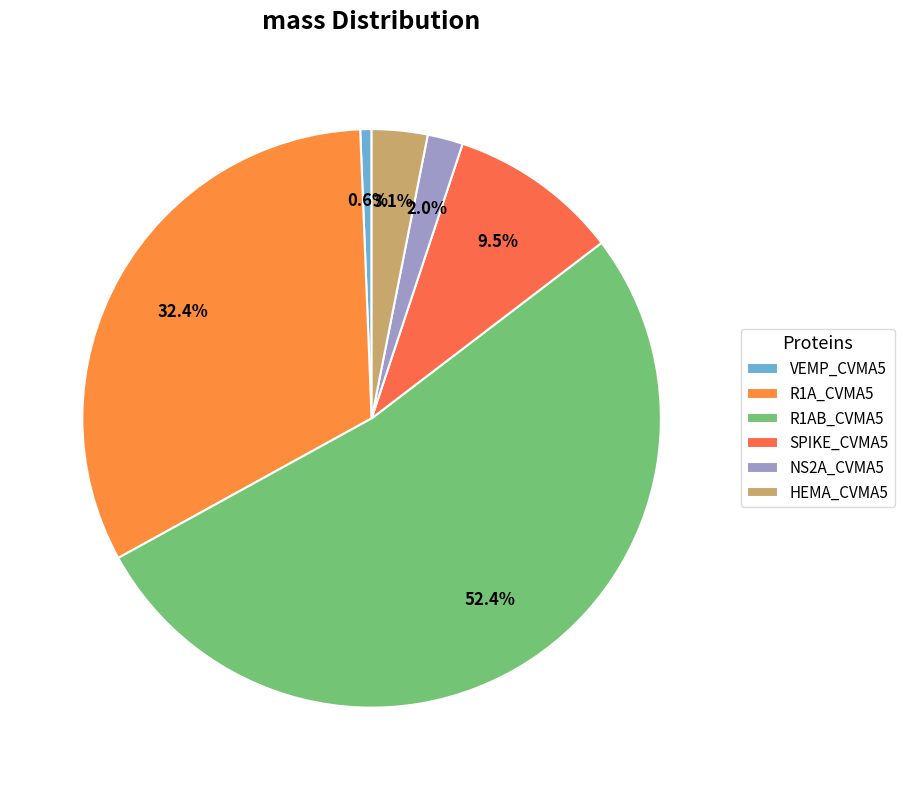

Between VEMP_CVMA5 and R1AB_CVMA5, which is larger?

R1AB_CVMA5